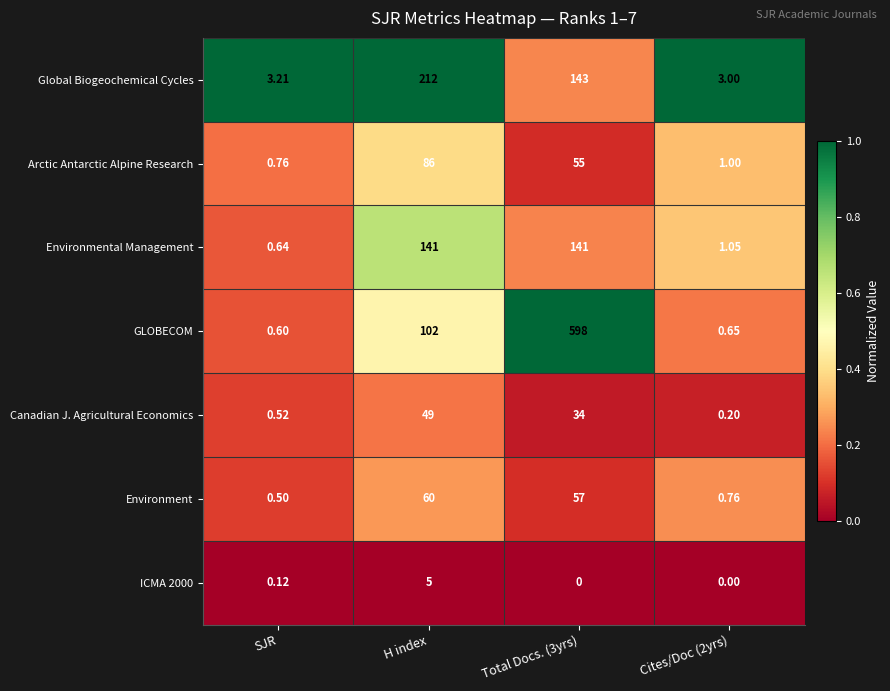

What is the greatest value displayed?

598.0